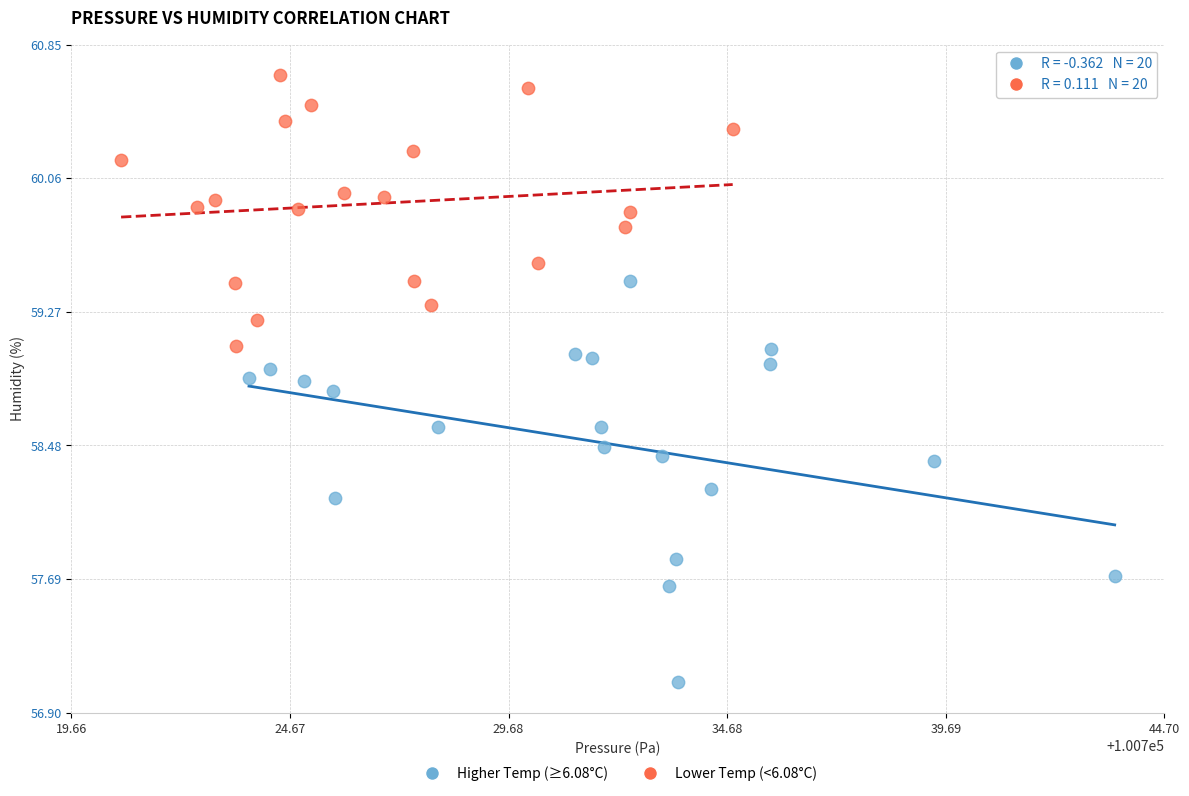

Which series contains the lowest Y value?

Higher Temp (≥6.08°C)